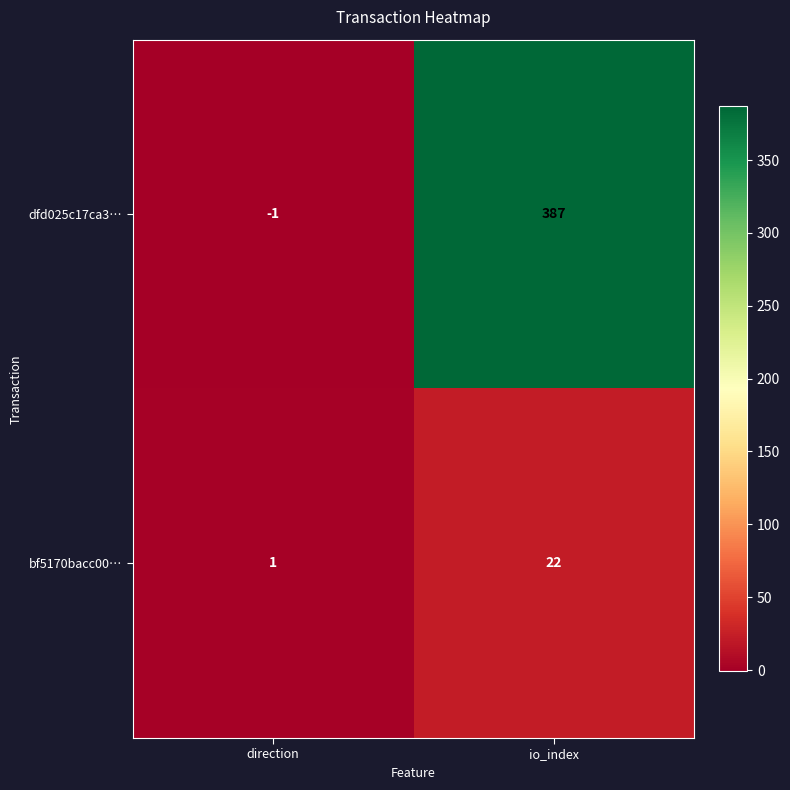

How many distinct data groups are displayed?

2